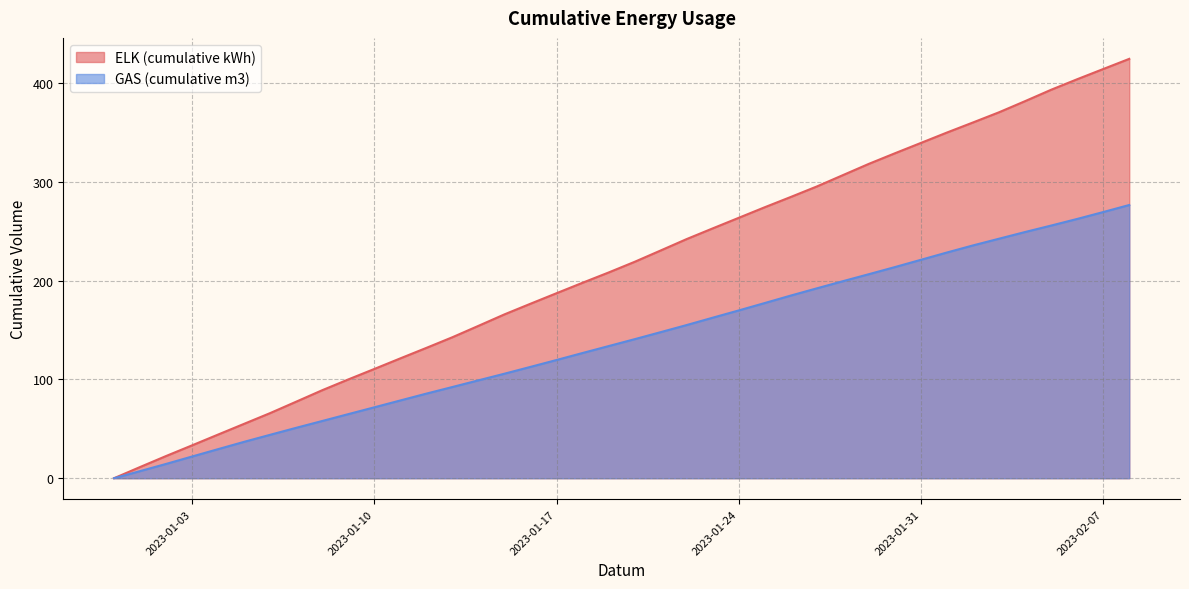

Which label corresponds to the smallest value in the chart?

2022-12-31